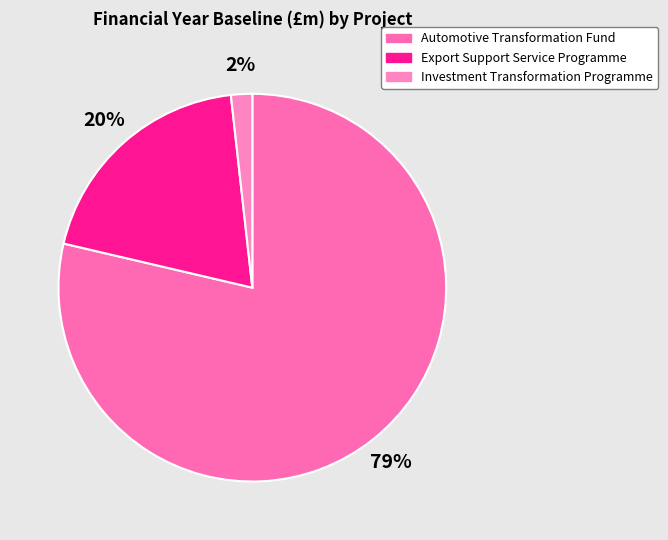

Rank the categories by value from highest to lowest.

Automotive Transformation Fund, Export Support Service Programme, Investment Transformation Programme